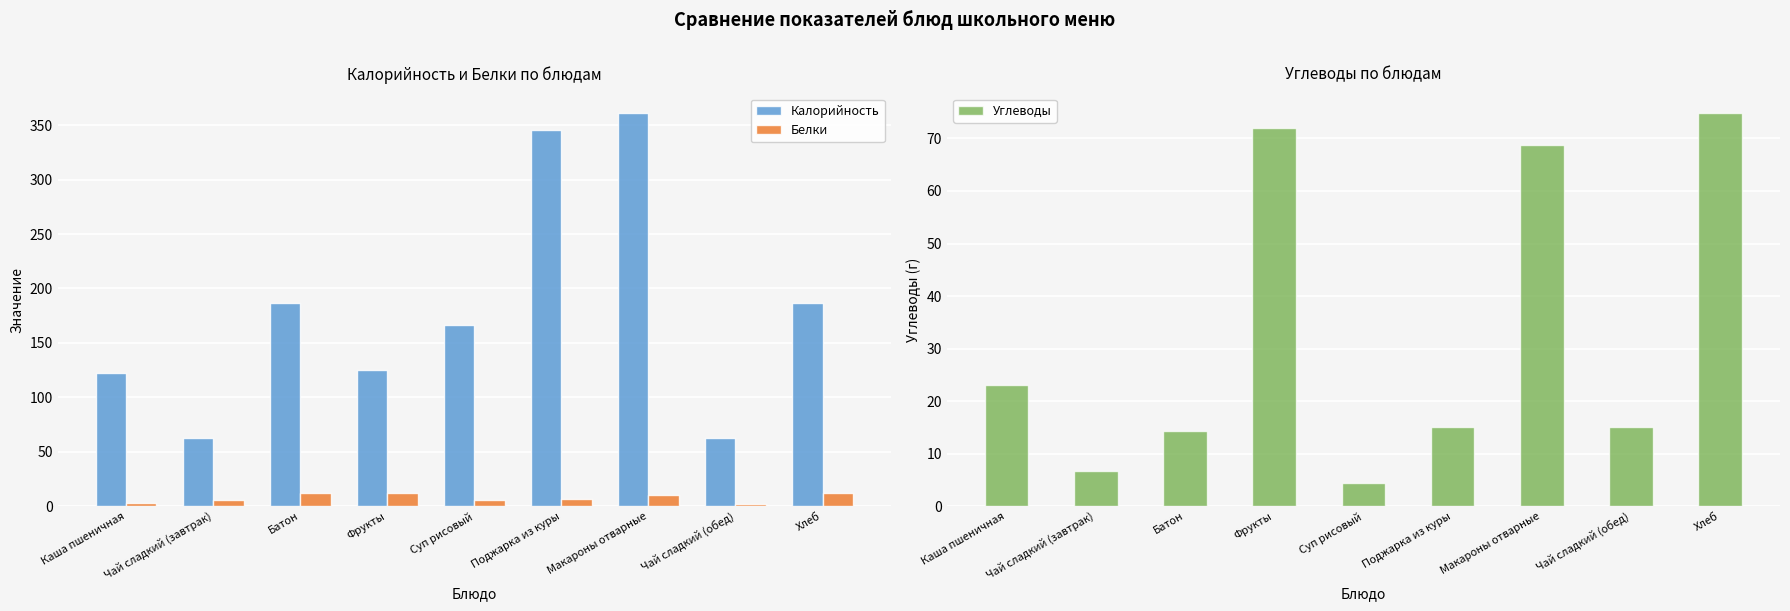

Reading left to right, what are all the values shown in this chart?

Калорийность: 122.0	63.0	187.0	125.0	166.0	345.3	361.0	63.0	187.0
Белки: 2.8	6.1	12.2	11.6	5.8	6.2	9.9	2.1	12.2
Углеводы: 23.1	6.7	14.4	72.0	4.5	15.1	68.7	15.0	74.8